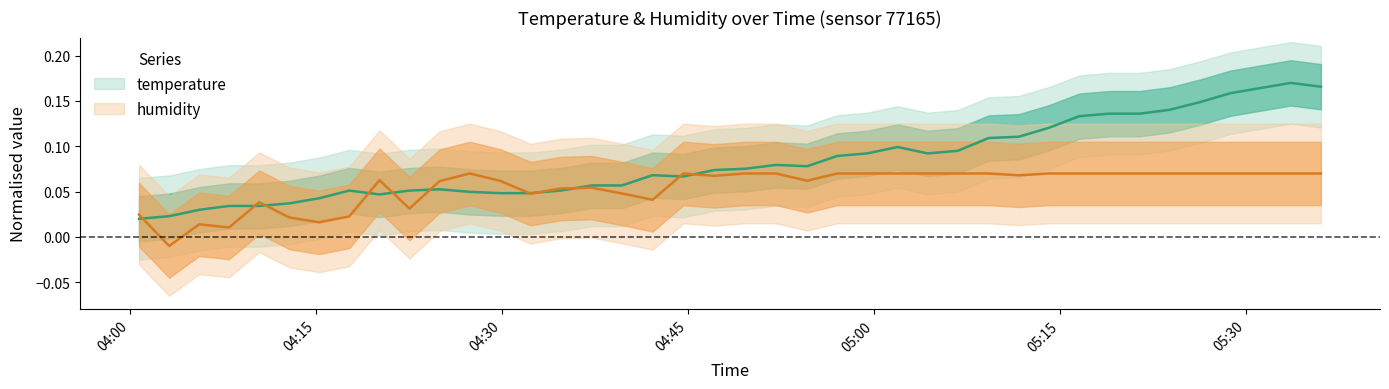

At which label is temperature closest to 0?

04:00